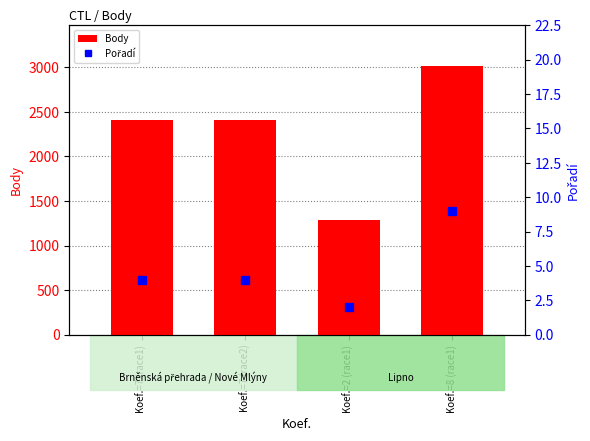

What is the spread (max minus min) of values at Koef.=7 (race2)?

2404